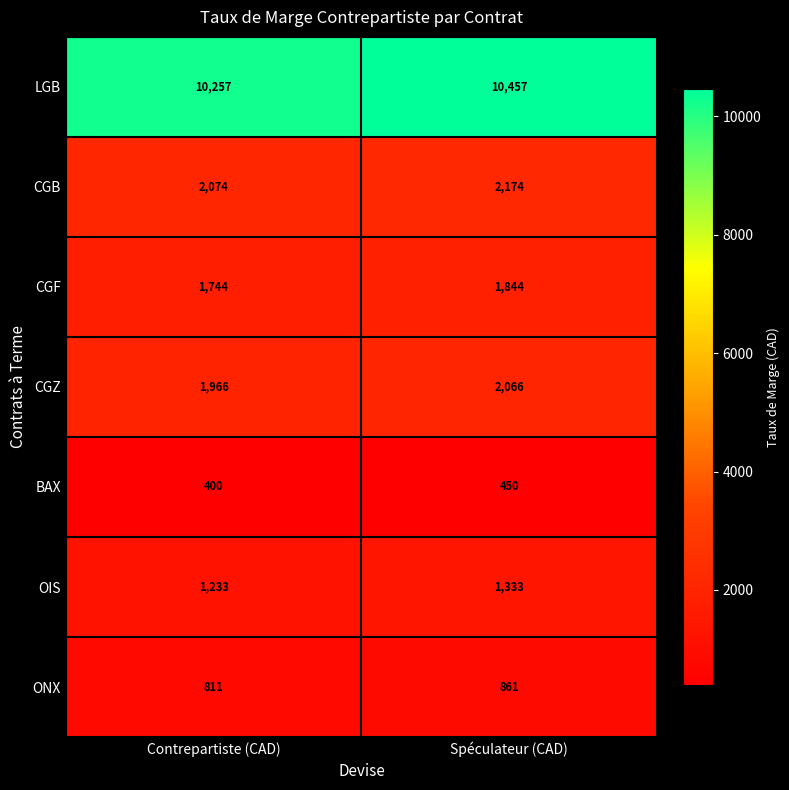

What is the average value of the OIS series?

1283